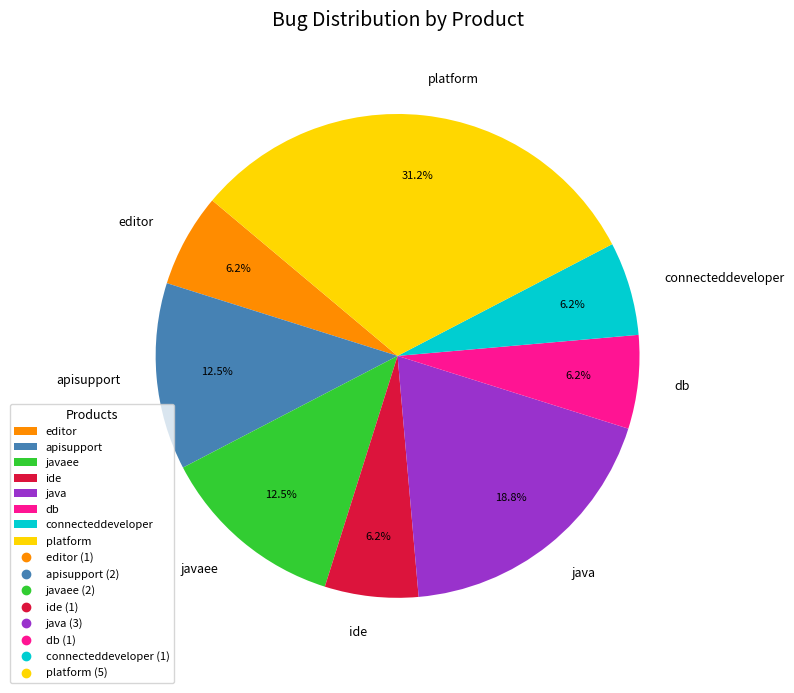

To the nearest percent, what is the combined percentage of editor and java?

25%